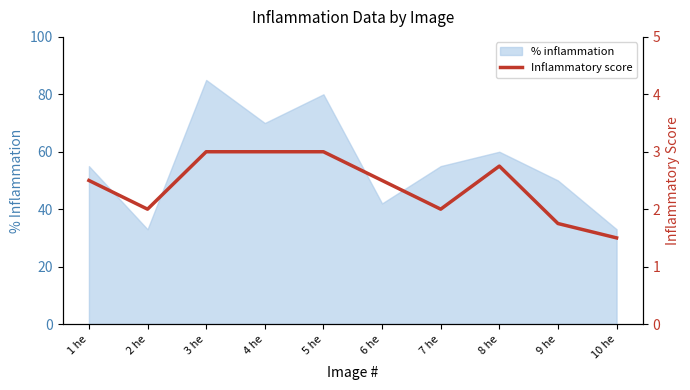

Is it true that % inflammation equals 12 at 6 he?

False